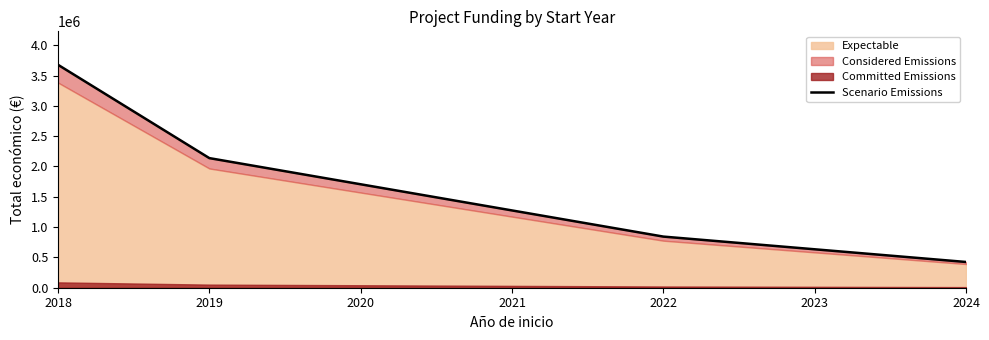

What is the difference between the maximum and minimum values?

3253428